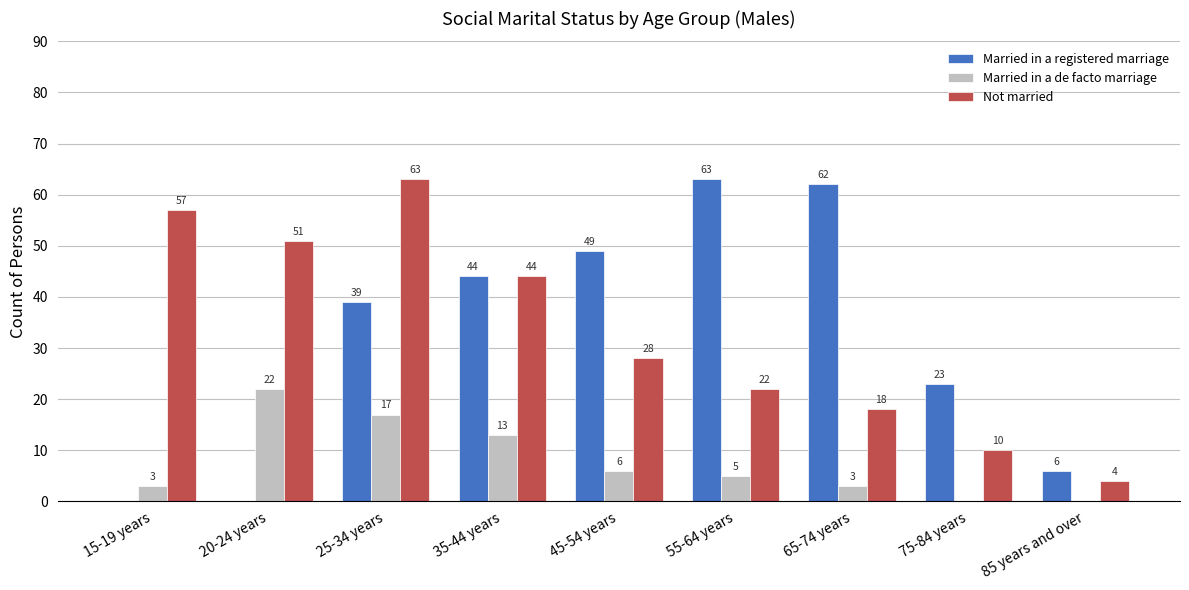

What is the maximum value shown in the chart?

63